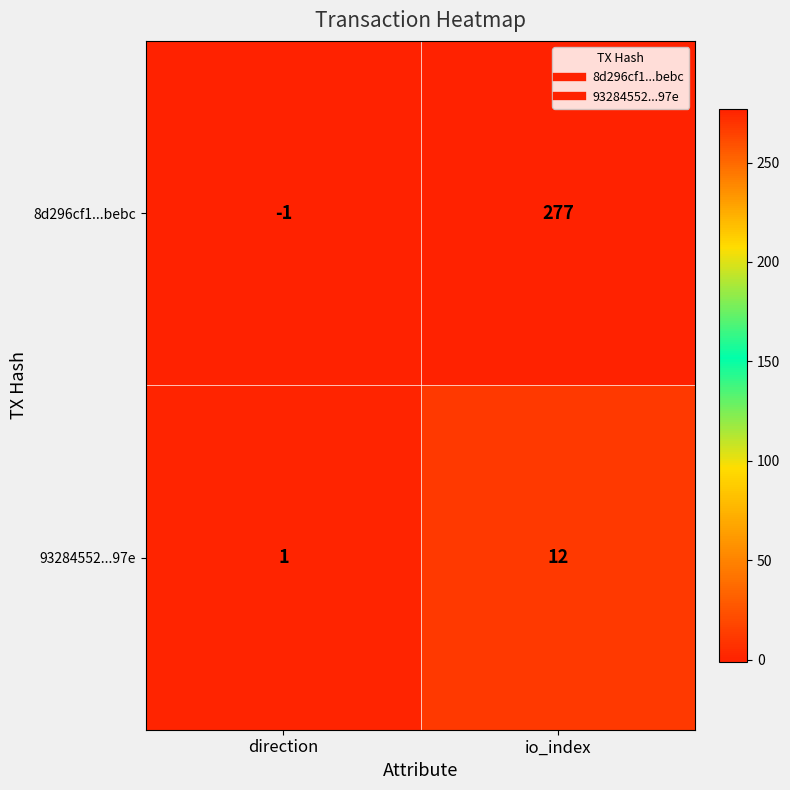

Which series has the largest total across all categories?

8d296cf1...bebc